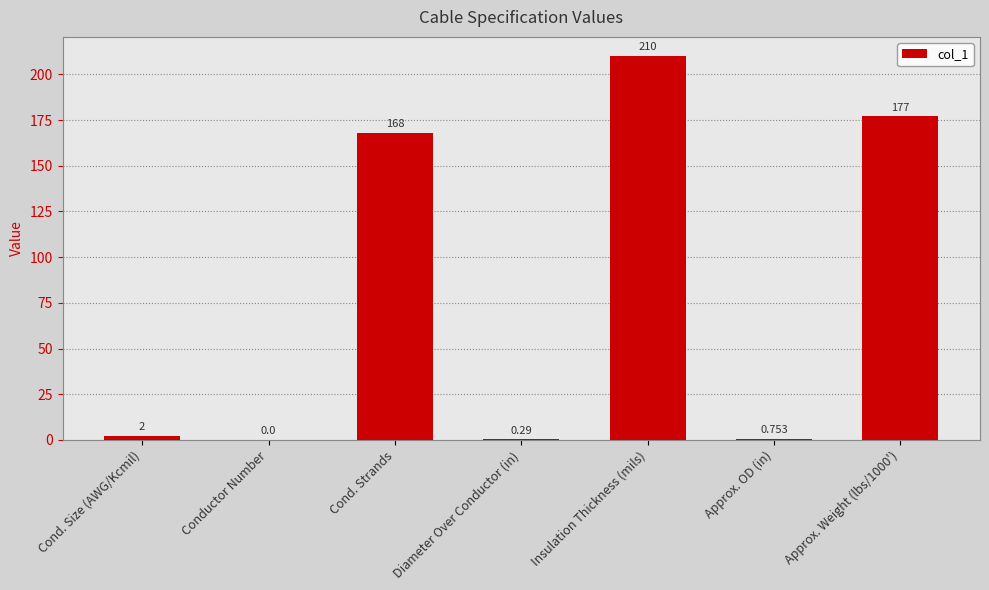

Which label corresponds to the largest value in the chart?

Insulation Thickness (mils)